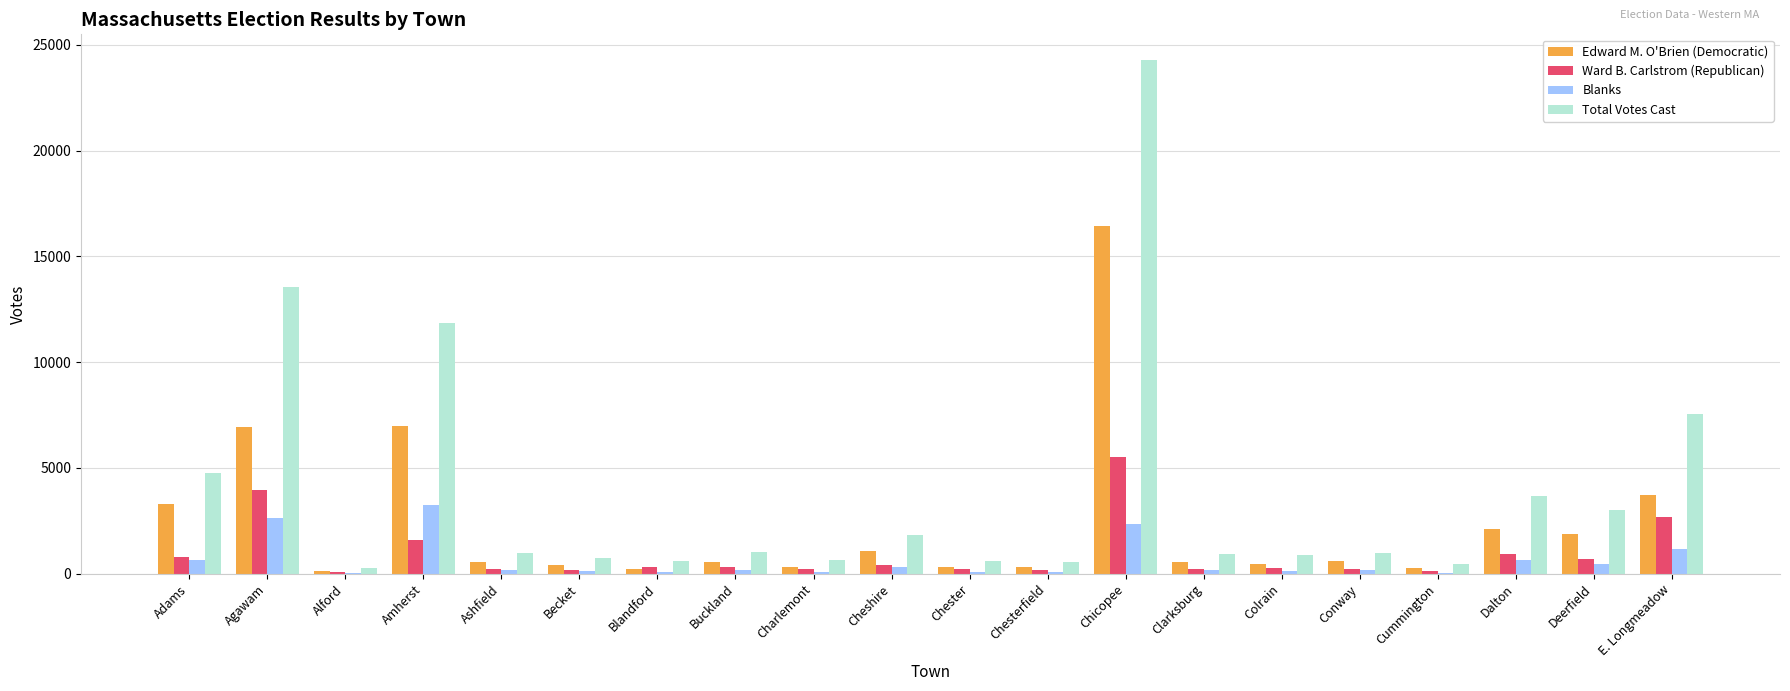

Which series has the largest total across all categories?

Total Votes Cast